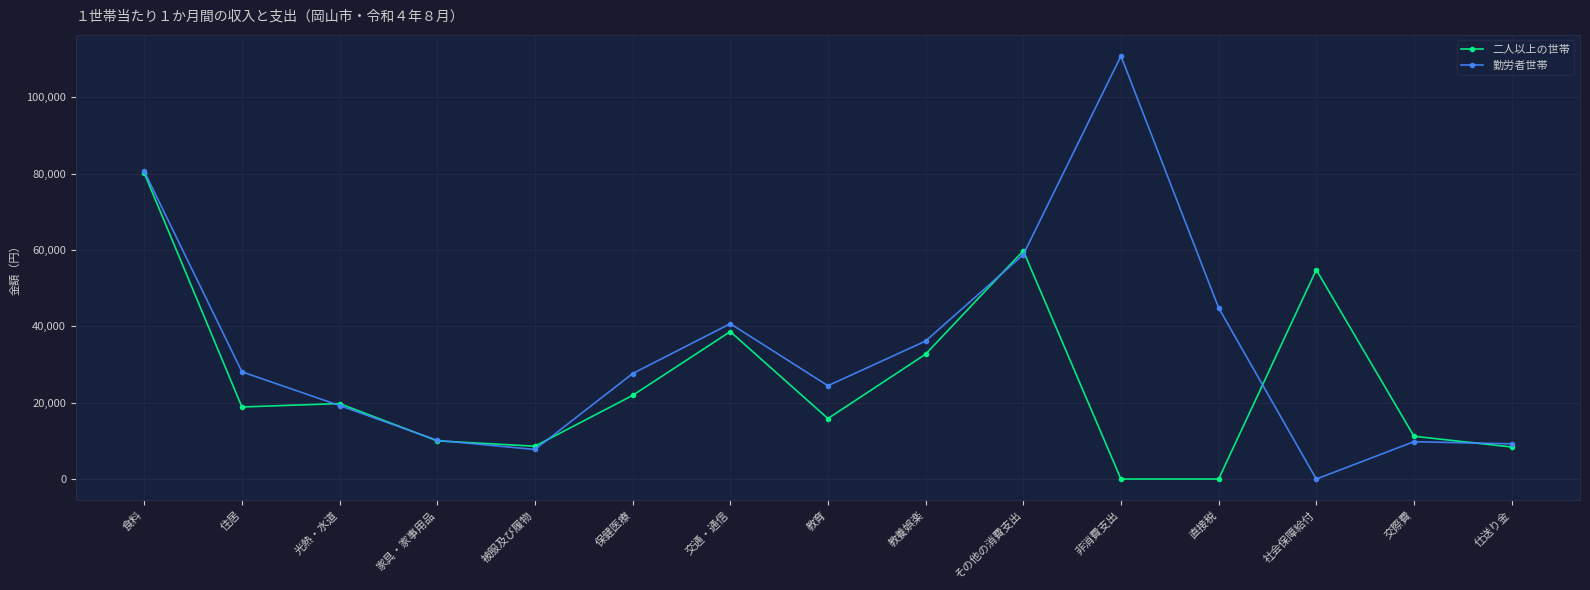

Is it true that 二人以上の世帯 equals 8394 at 仕送り金?

True